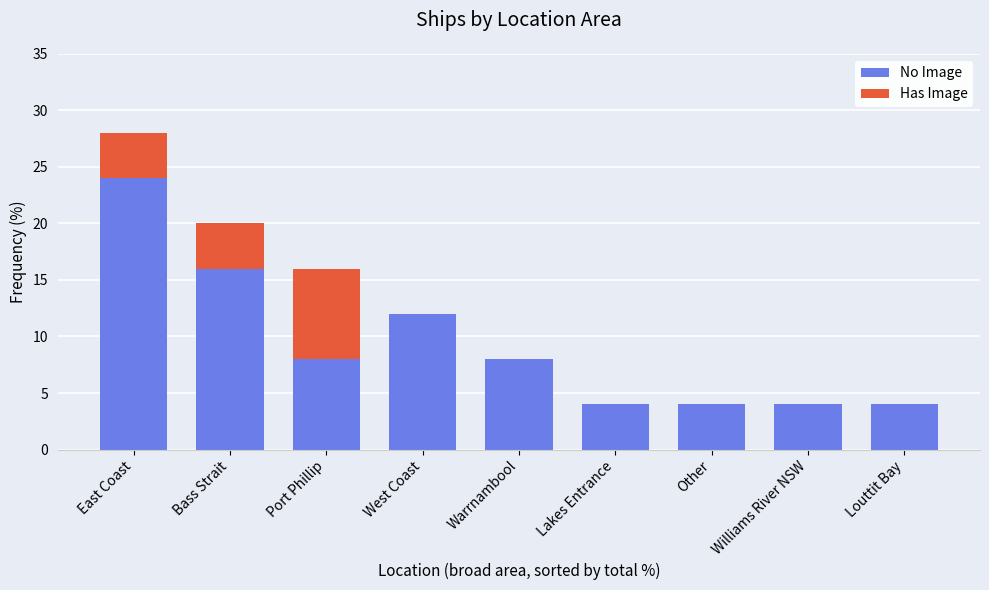

Are the bars horizontal?

No